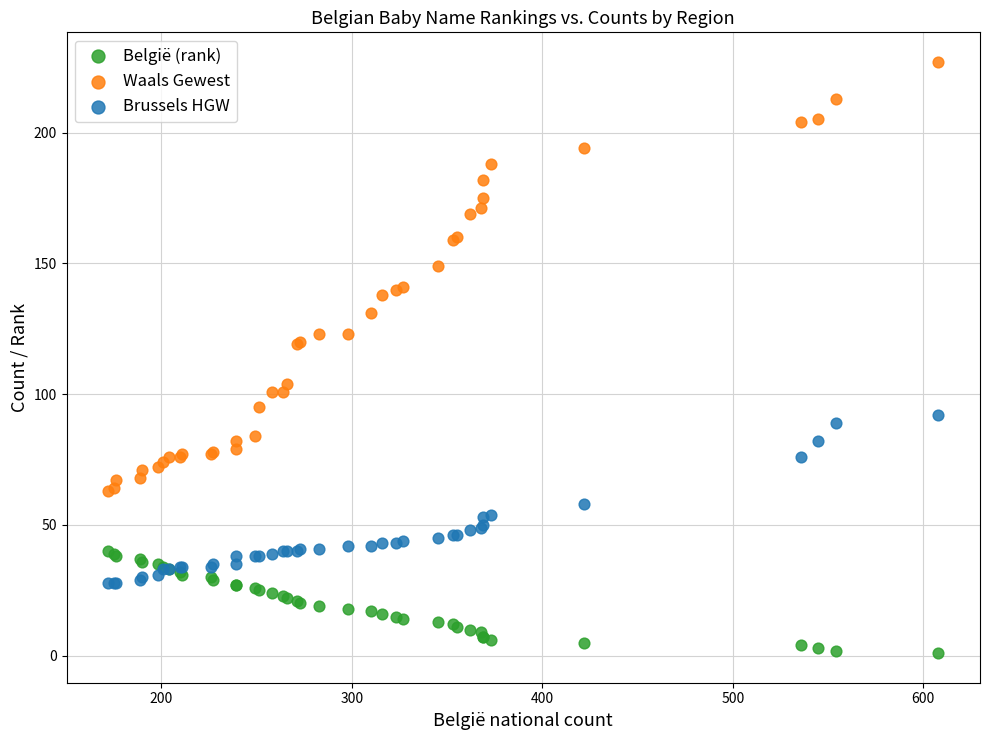

Which series contains the lowest Y value?

België (rank)